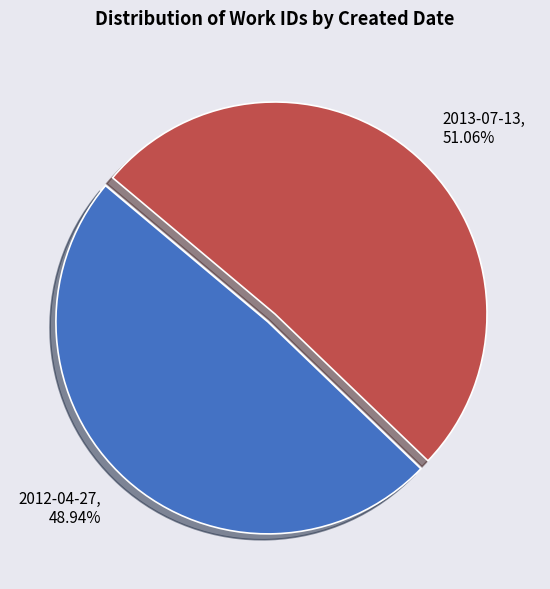

To the nearest percent, what is the combined percentage of 2012-04-27 and 2013-07-13?

100%